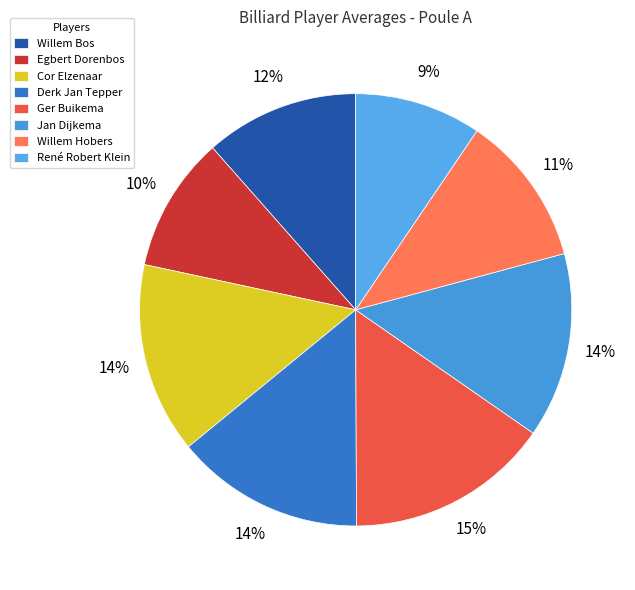

To the nearest percent, what is the combined percentage of Egbert Dorenbos and Derk Jan Tepper?

24%